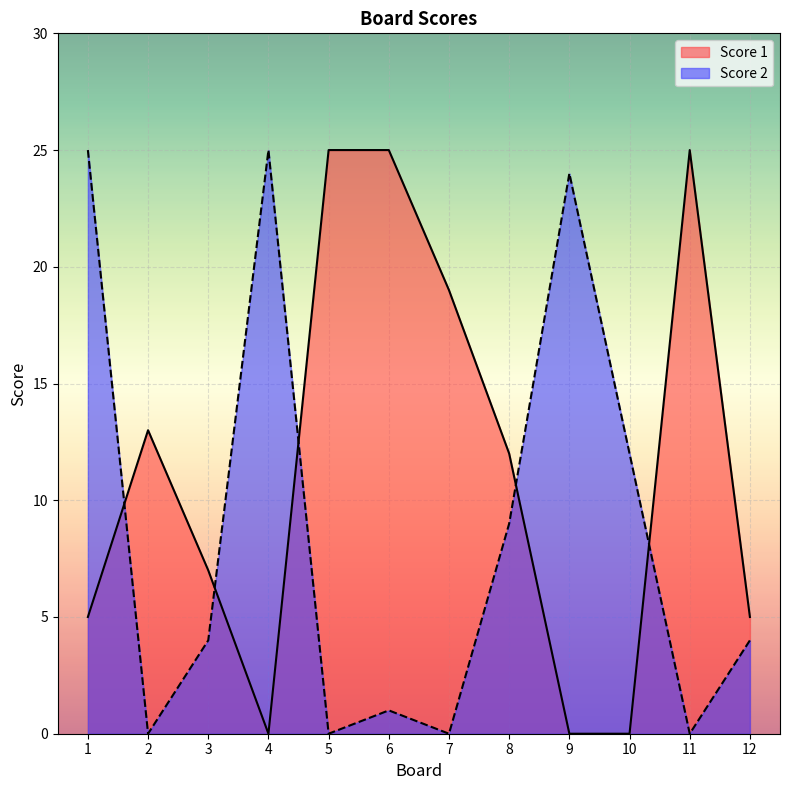

True or false: Score 2 and Score 1 cross at least once.

True